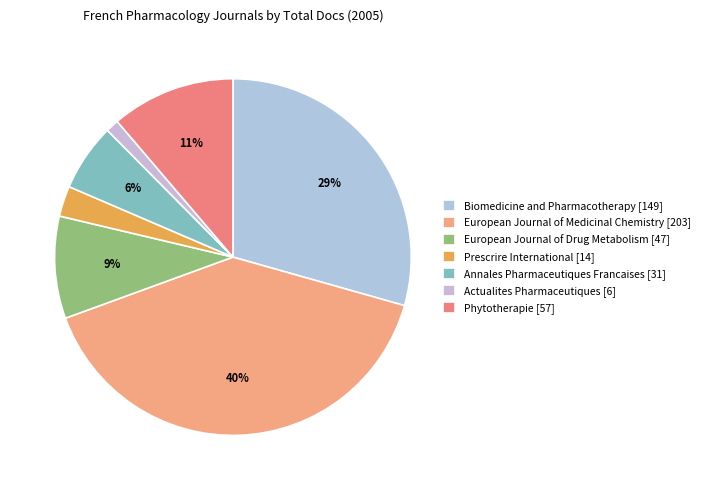

To the nearest percent, what is the difference between the largest and smallest slice percentages?

39%